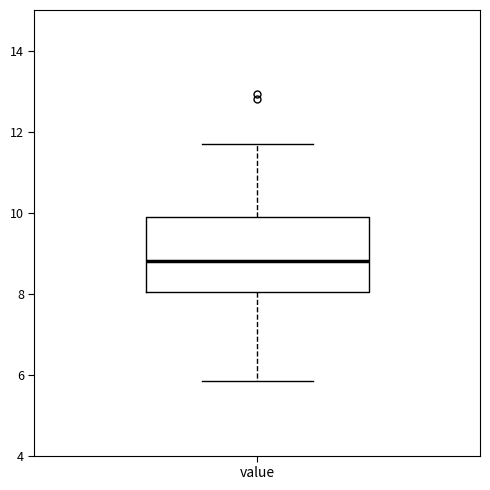

Read this box plot against the y-axis: the position of the median line, the range covered by the box, and the ends of both whiskers. The values are not printed on the chart, so give them approximately, as read against the axis.

median 8.8, box 8.0 to 10.0, whiskers 5.8 to 11.8